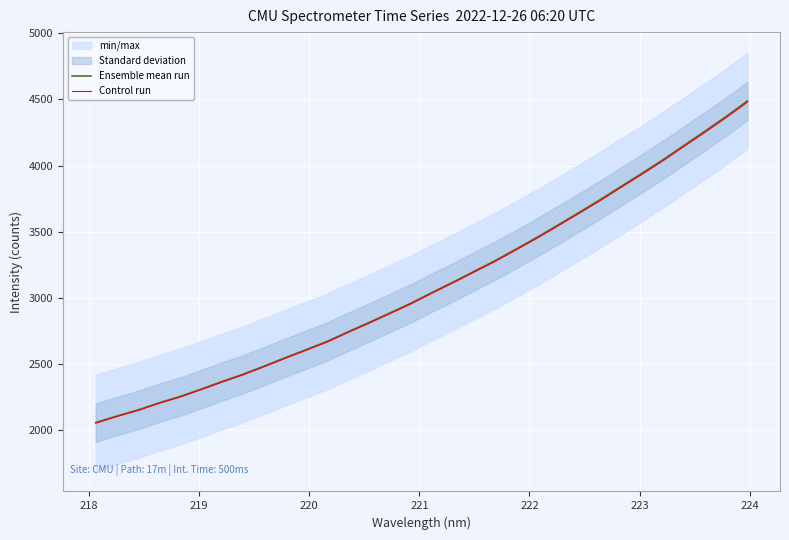

What is the difference between the second highest and minimum values in the Control run series?

2309.7